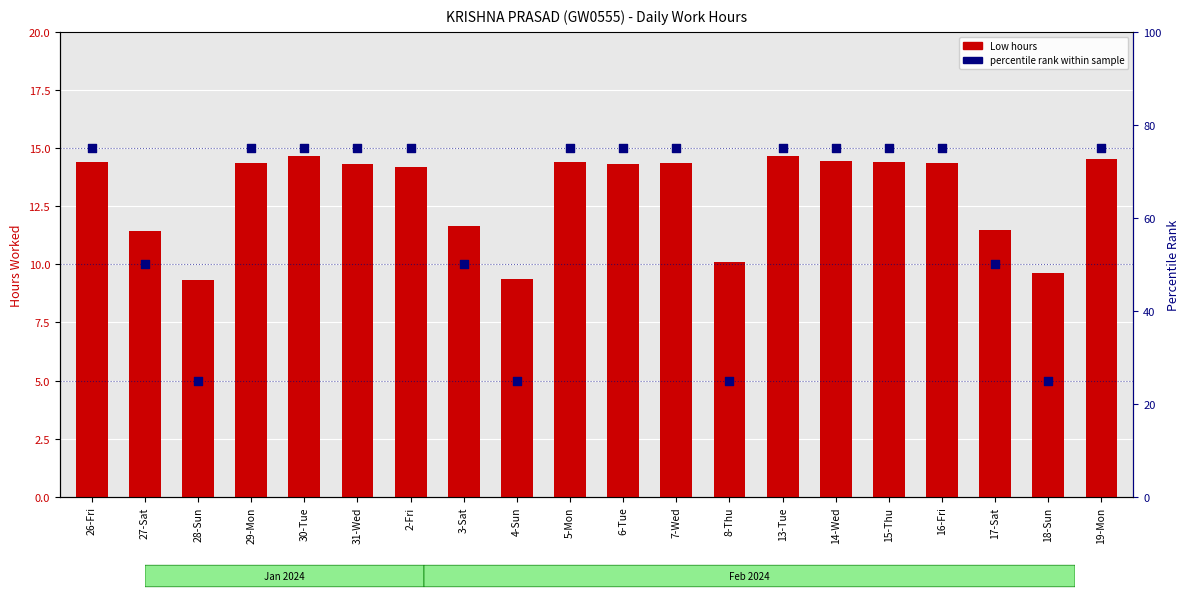

Which series has the widest spread of Y values?

percentile rank within sample